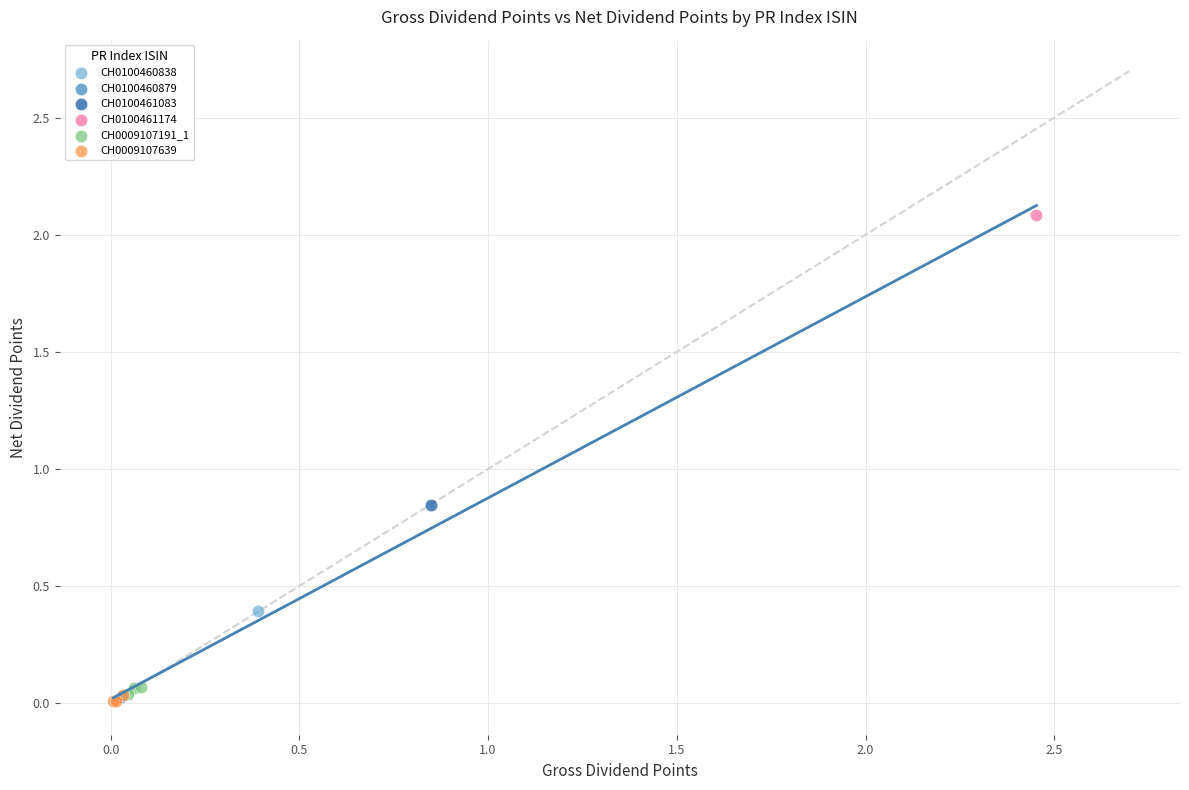

What are all the series names shown in the legend?

CH0100460838, CH0100460879, CH0100461083, CH0100461174, CH0009107191_1, CH0009107639